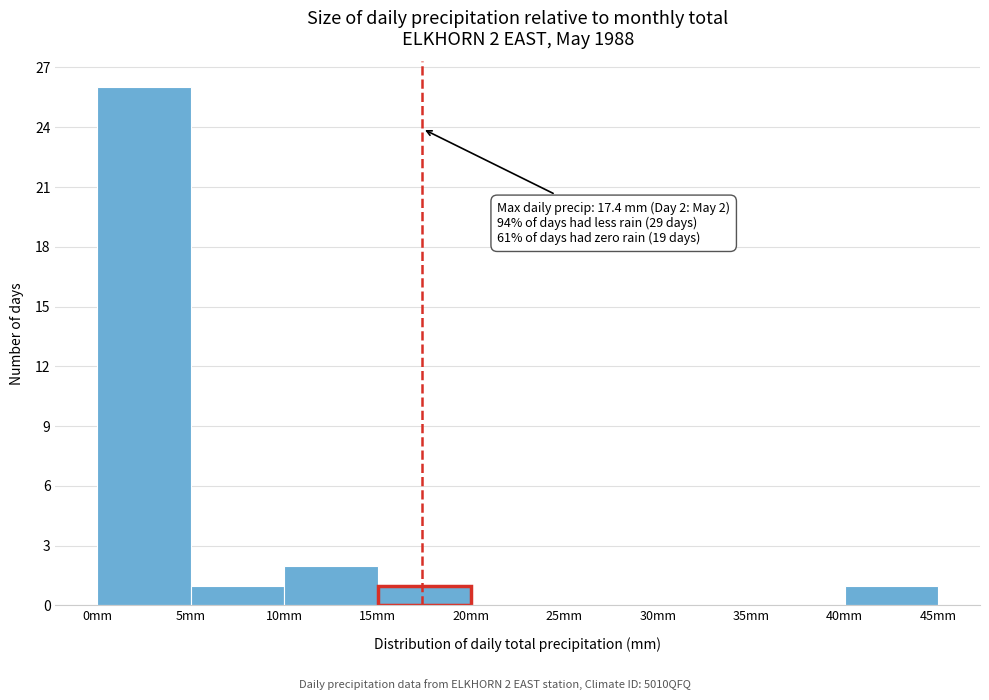

Over which range of the x-axis is the bar tallest?

0 to 5